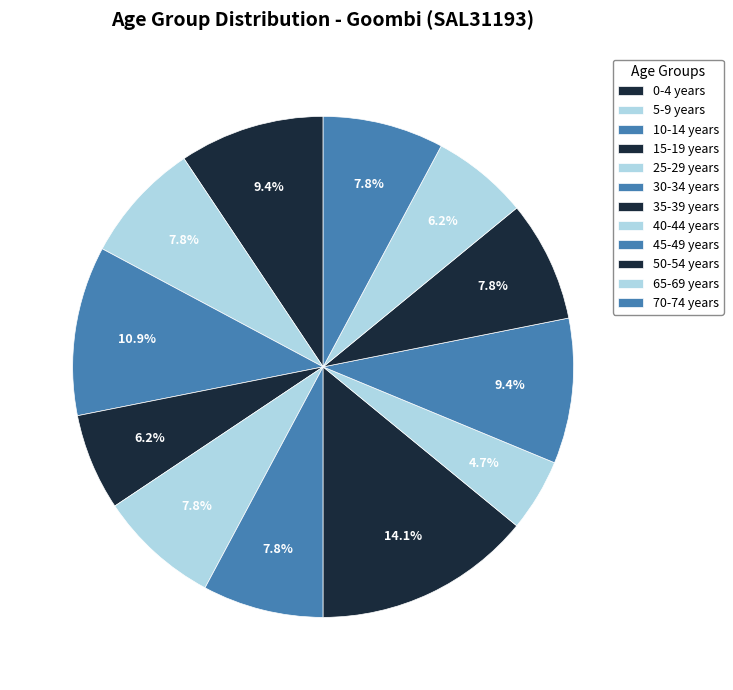

True or false: 35-39 years accounts for 14% of the total.

True